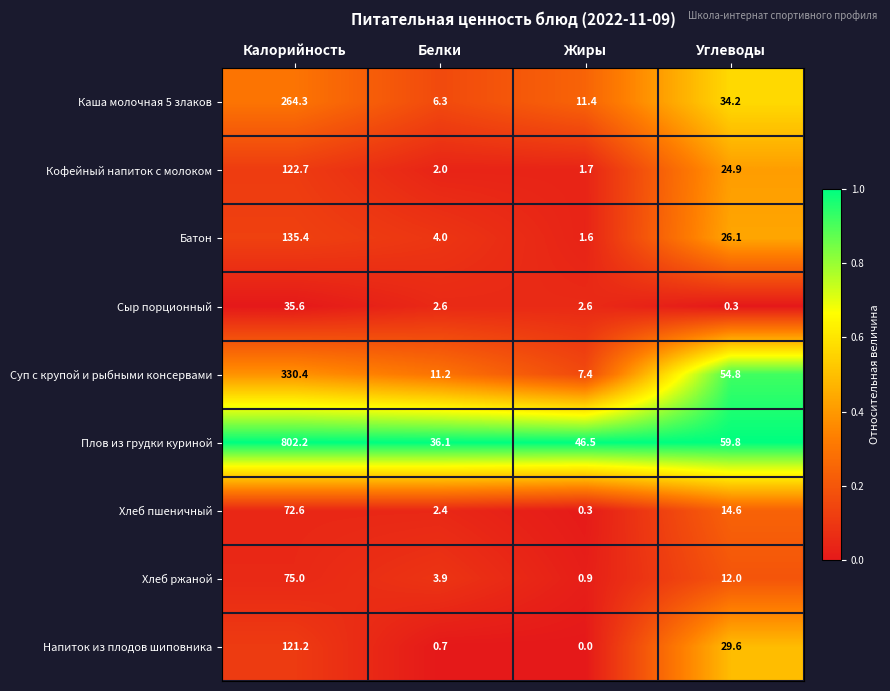

Rank the series at Жиры from lowest to highest value.

Напиток из плодов шиповника, Хлеб пшеничный, Хлеб ржаной, Батон, Кофейный напиток с молоком, Сыр порционный, Суп с крупой и рыбными консервами, Каша молочная 5 злаков, Плов из грудки куриной